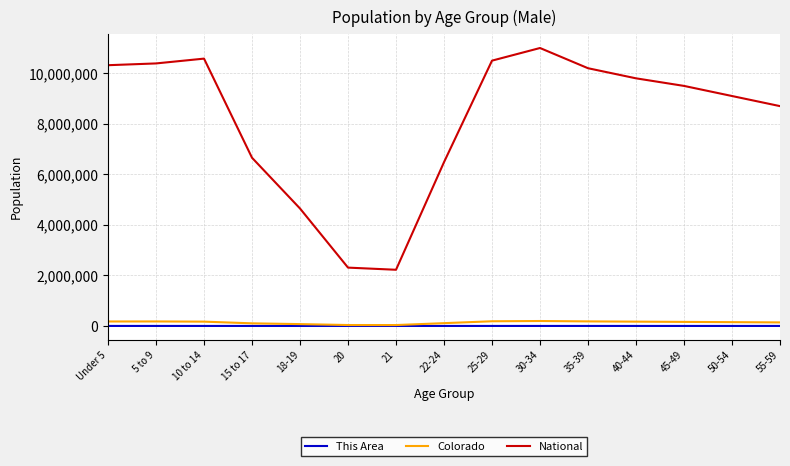

Is this an area chart (filled region under the line)?

No